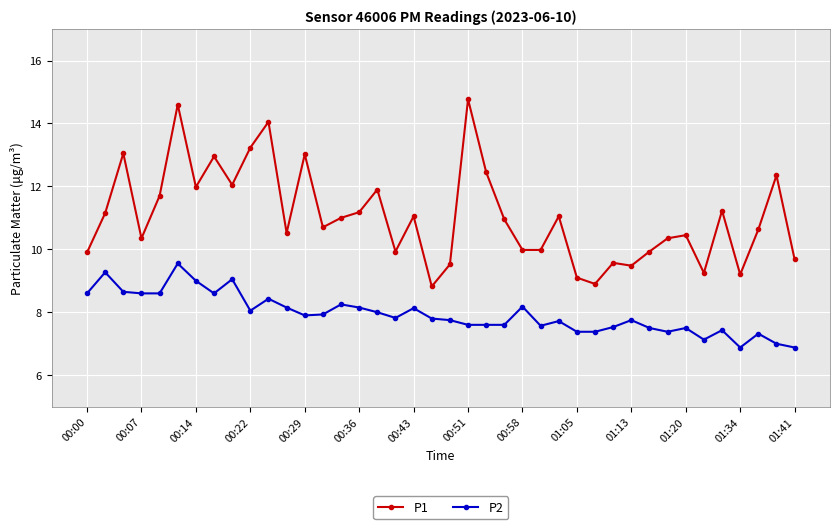

What is the maximum value for P2?

9.6